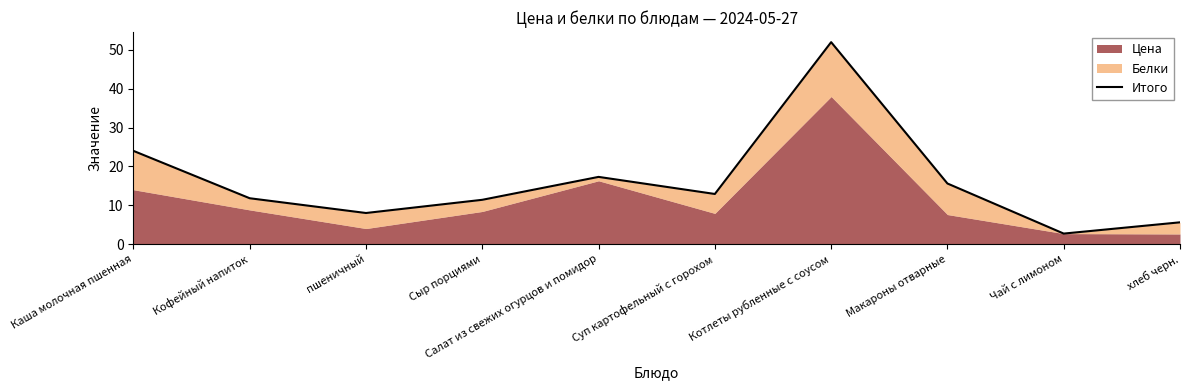

Reading right to left, list all the values displayed in this chart.

5.6	2.7	15.6	52.0	12.9	17.3	11.4	8.0	11.8	24.0